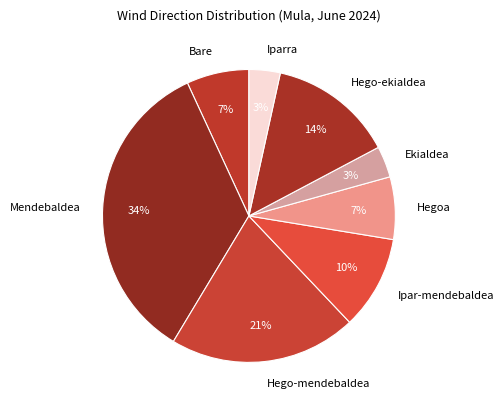

To the nearest percent, what percentage of the pie is Mendebaldea?

34%